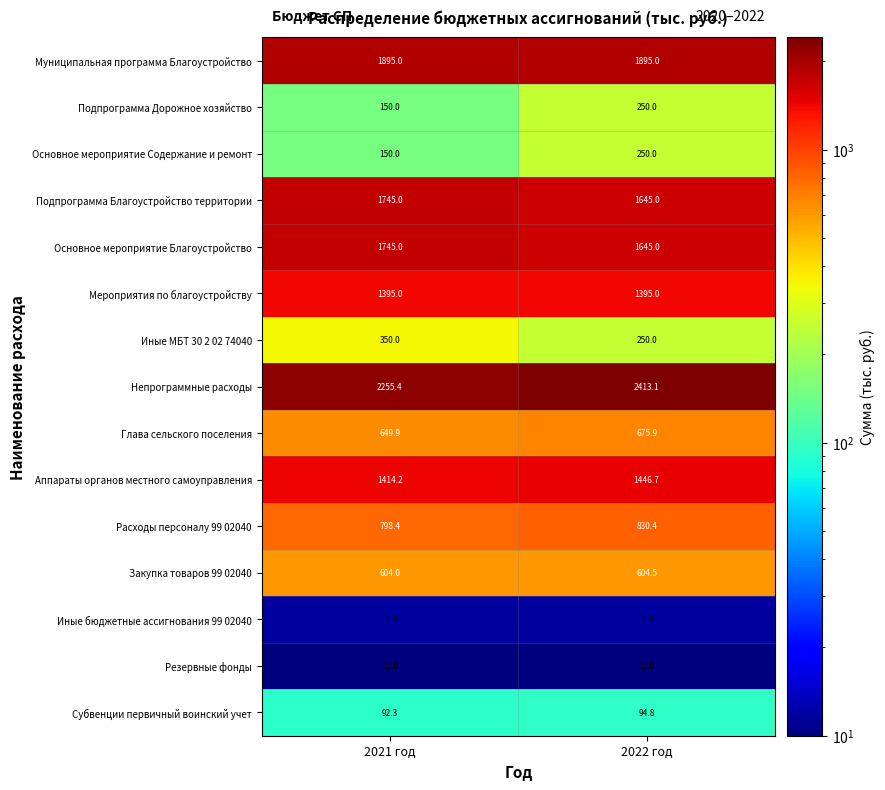

Which series has the largest range (max minus min)?

Непрограммные расходы